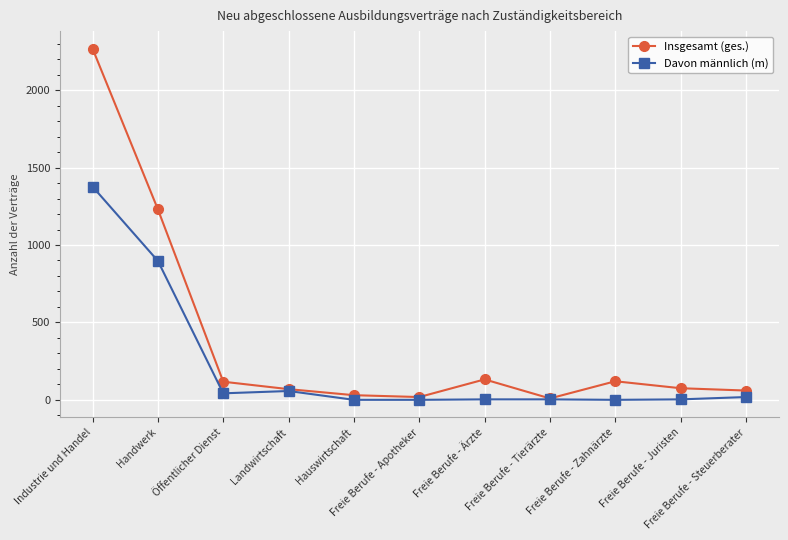

At which label is Insgesamt (ges.) closest to 1138?

Handwerk